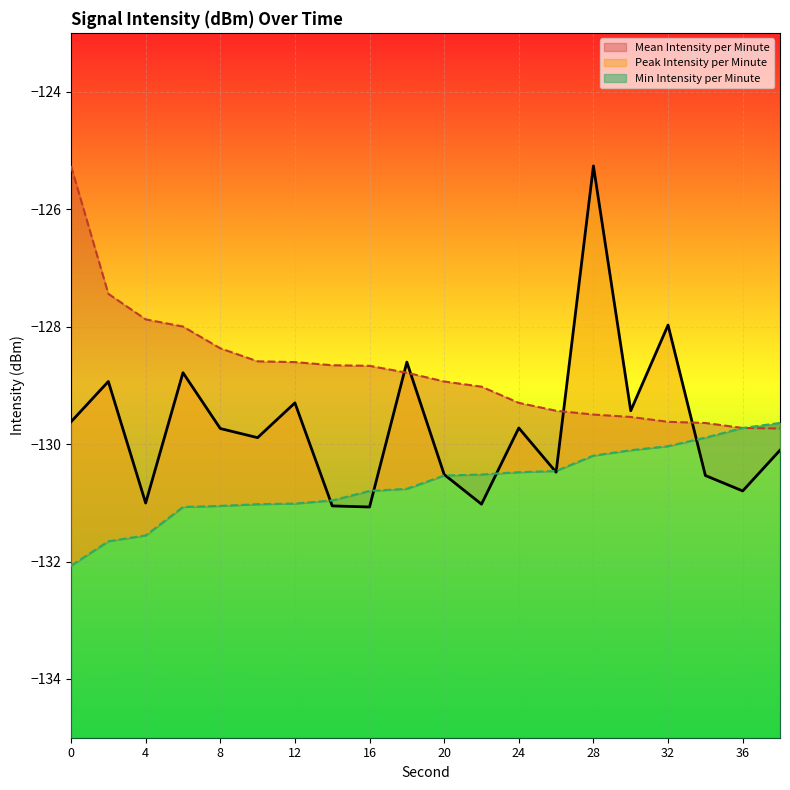

Reading right to left, list all the values displayed in this chart.

Mean Intensity per Minute: -130.1	-130.8	-130.5	-128.0	-129.4	-125.3	-130.5	-129.7	-131.0	-130.5	-128.6	-131.1	-131.1	-129.3	-129.9	-129.7	-128.8	-131.0	-128.9	-129.6
Peak Intensity per Minute: -129.7	-129.7	-129.6	-129.6	-129.5	-129.5	-129.4	-129.3	-129.0	-128.9	-128.8	-128.7	-128.7	-128.6	-128.6	-128.4	-128.0	-127.9	-127.4	-125.3
Min Intensity per Minute: -129.6	-129.7	-129.9	-130.0	-130.1	-130.2	-130.5	-130.5	-130.5	-130.5	-130.8	-130.8	-131.0	-131.0	-131.0	-131.1	-131.1	-131.6	-131.7	-132.1